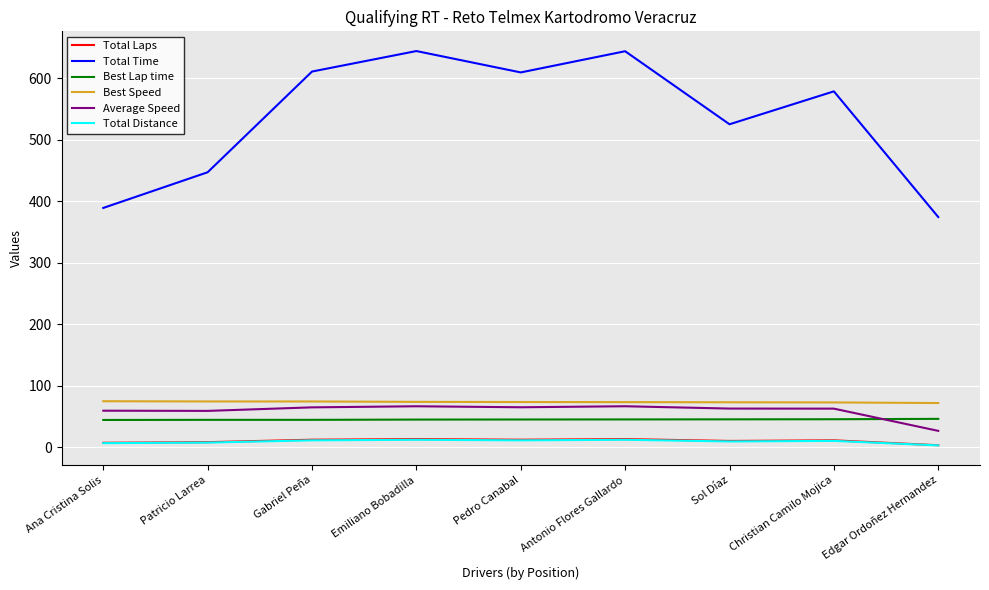

Is it true that Average Speed equals 33.1 at Antonio Flores Gallardo?

False